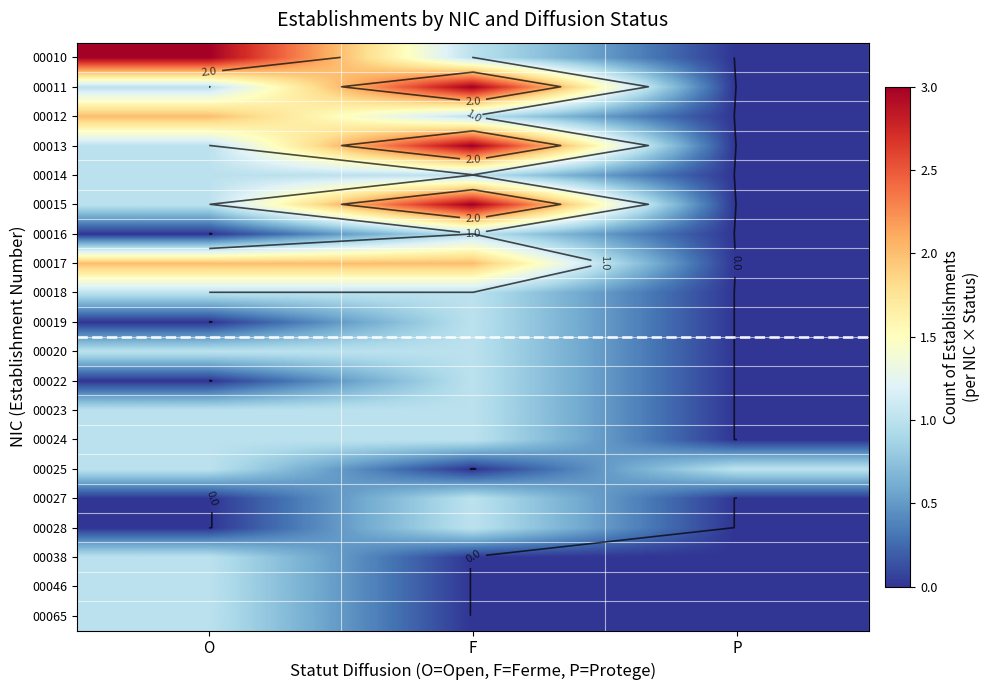

What is the average value of the 00018 series?

1